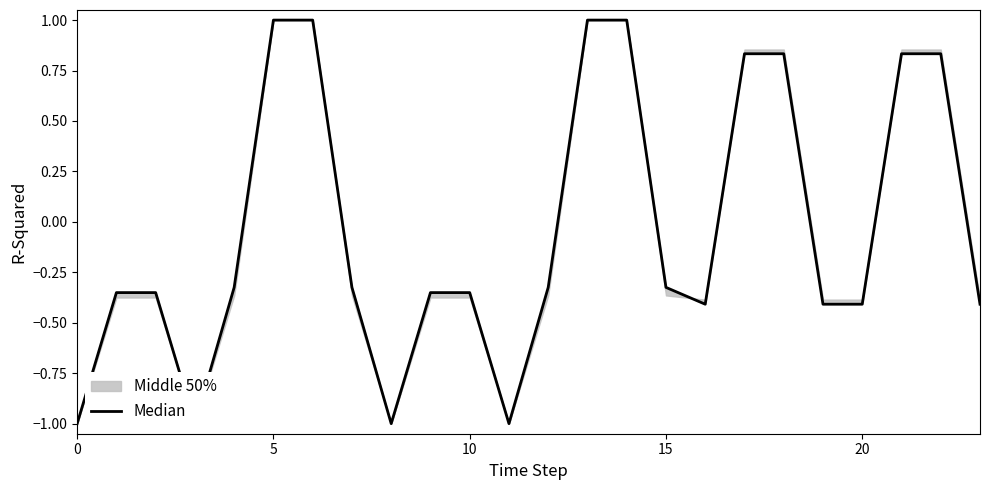

What is the greatest value displayed?

1.0